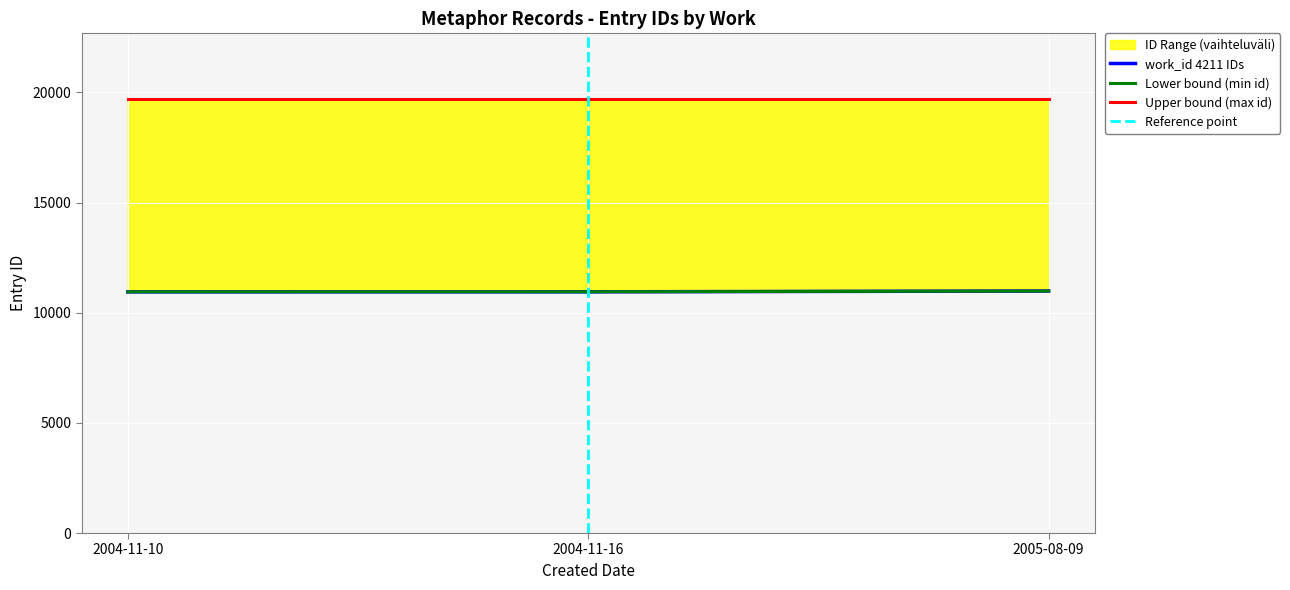

What is the change in value from 2004-11-16 to 2005-08-09?

+35